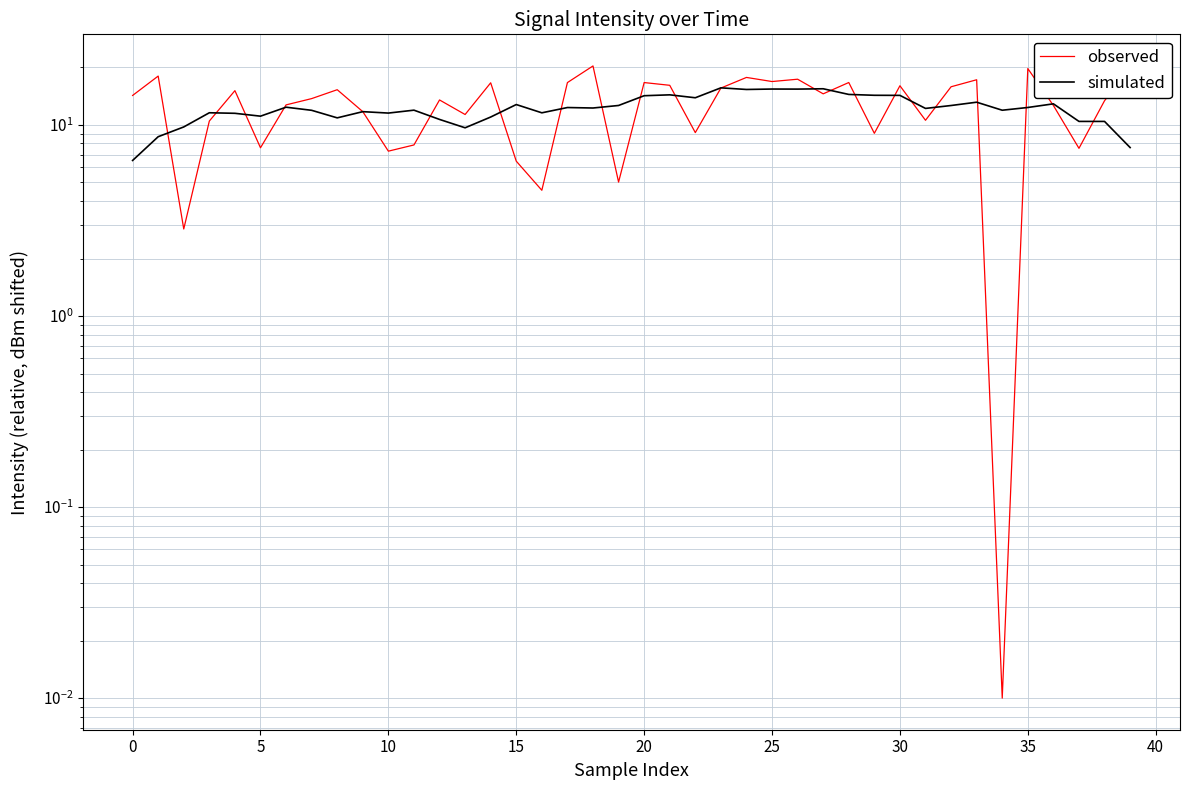

Which category has the highest value in the observed series?

18